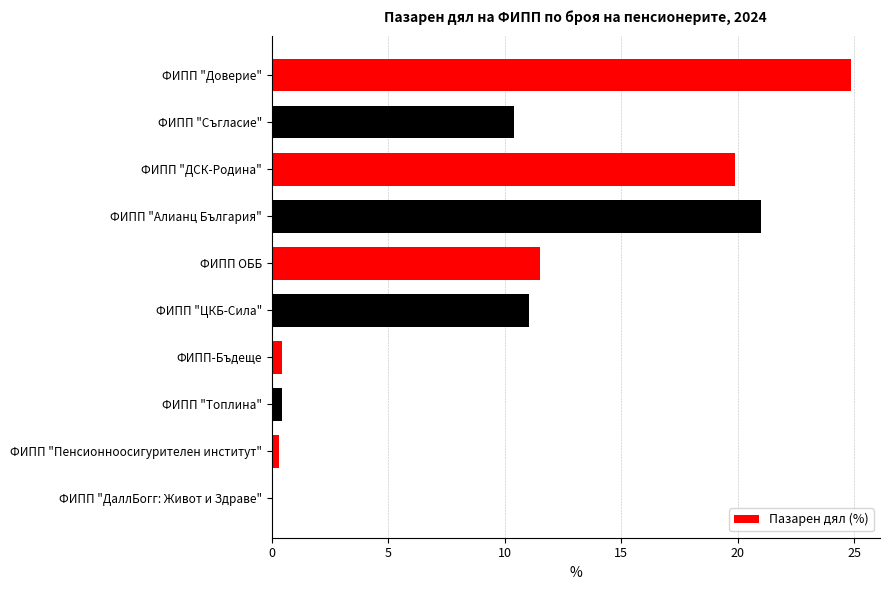

Between ФИПП "Съгласие" and ФИПП "ДаллБогг: Живот и Здраве", which is larger?

ФИПП "Съгласие"